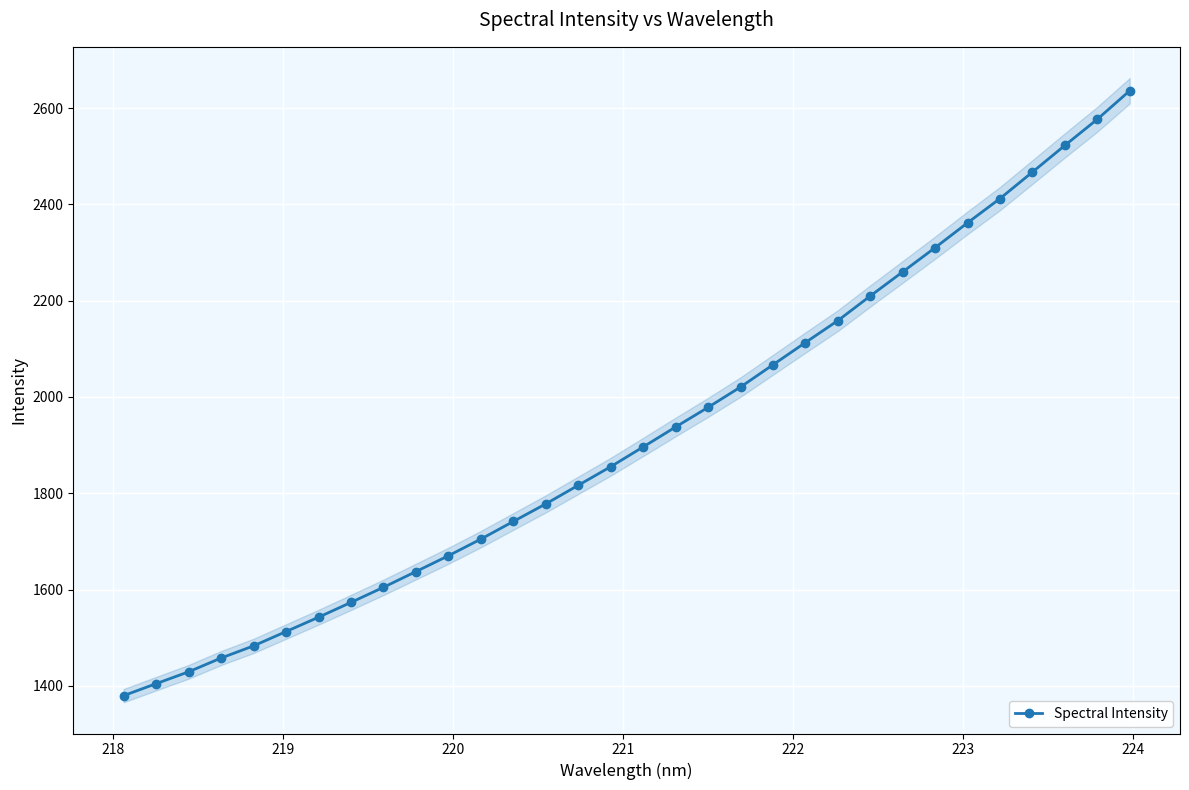

True or false: the data has more than 1 interior local peaks.

False